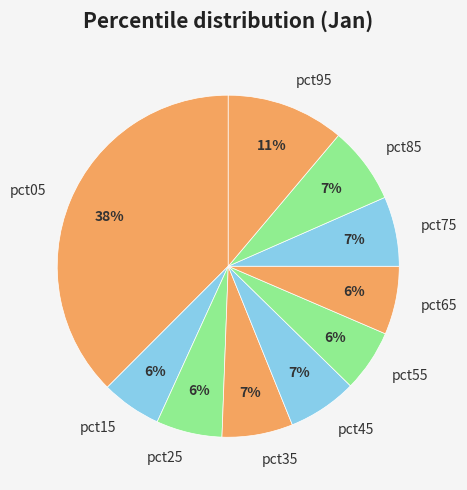

To the nearest percent, what percentage of the pie is pct95?

11%